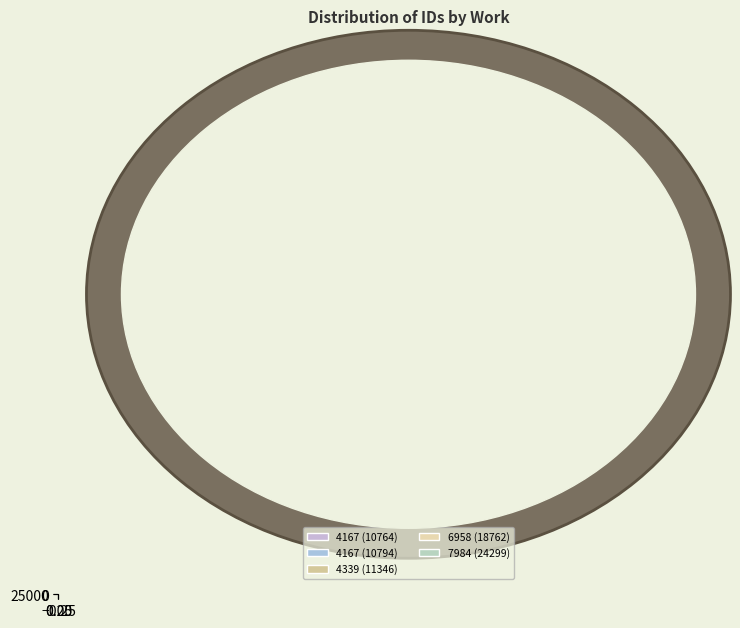

Which slice is the largest?

7984 (24299)